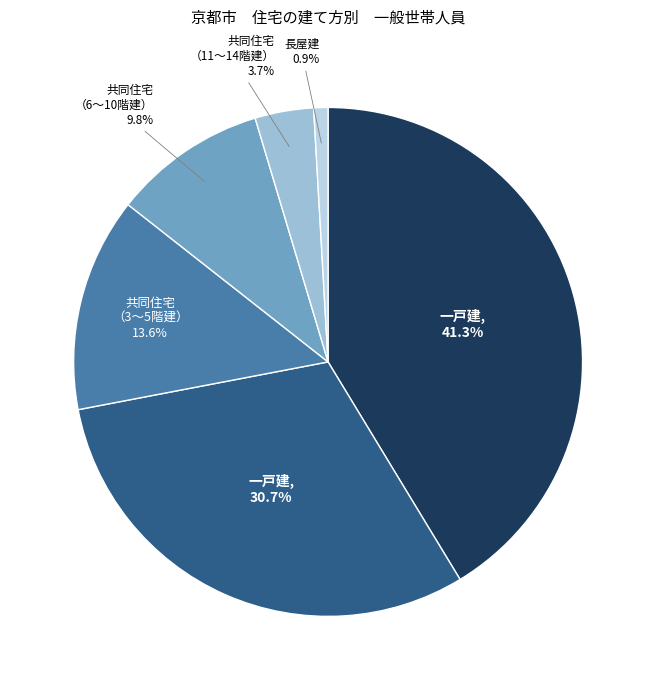

How many segments does this pie chart have?

6